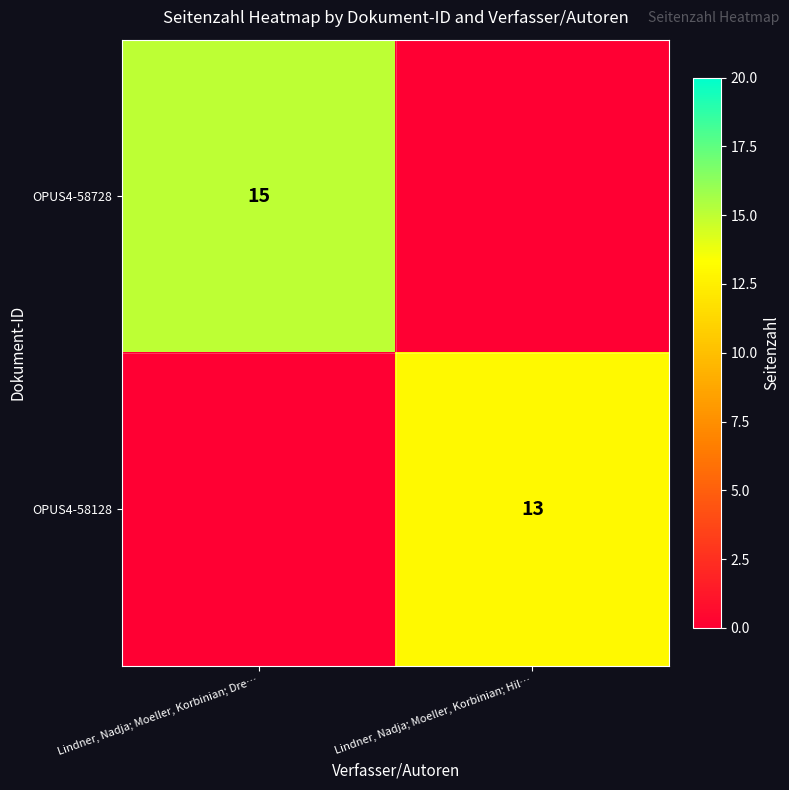

Between Lindner, Nadja; Moeller, Korbinian; Hil… and Lindner, Nadja; Moeller, Korbinian; Dre…, which is larger?

Lindner, Nadja; Moeller, Korbinian; Dre…